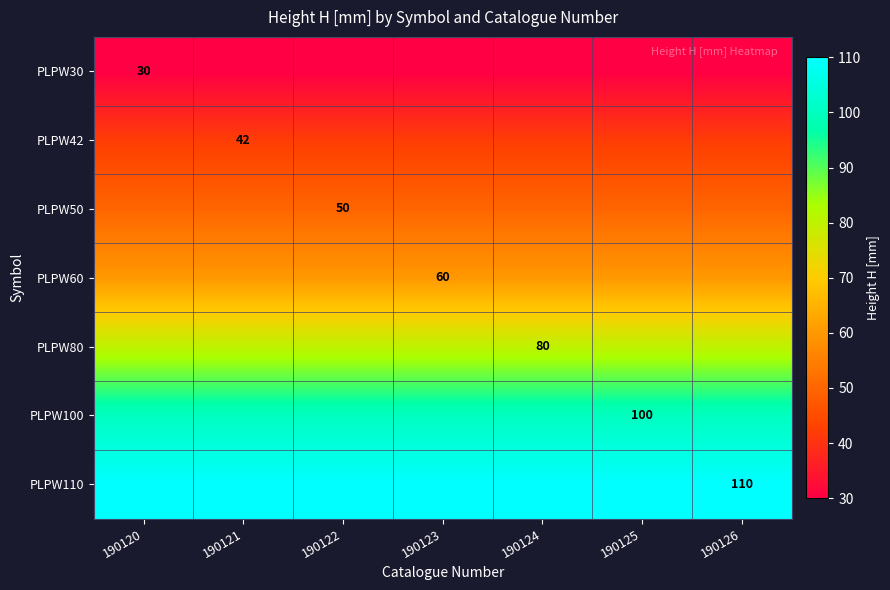

What is the sum of the PLPW80 values at 190120 and 190126?

160